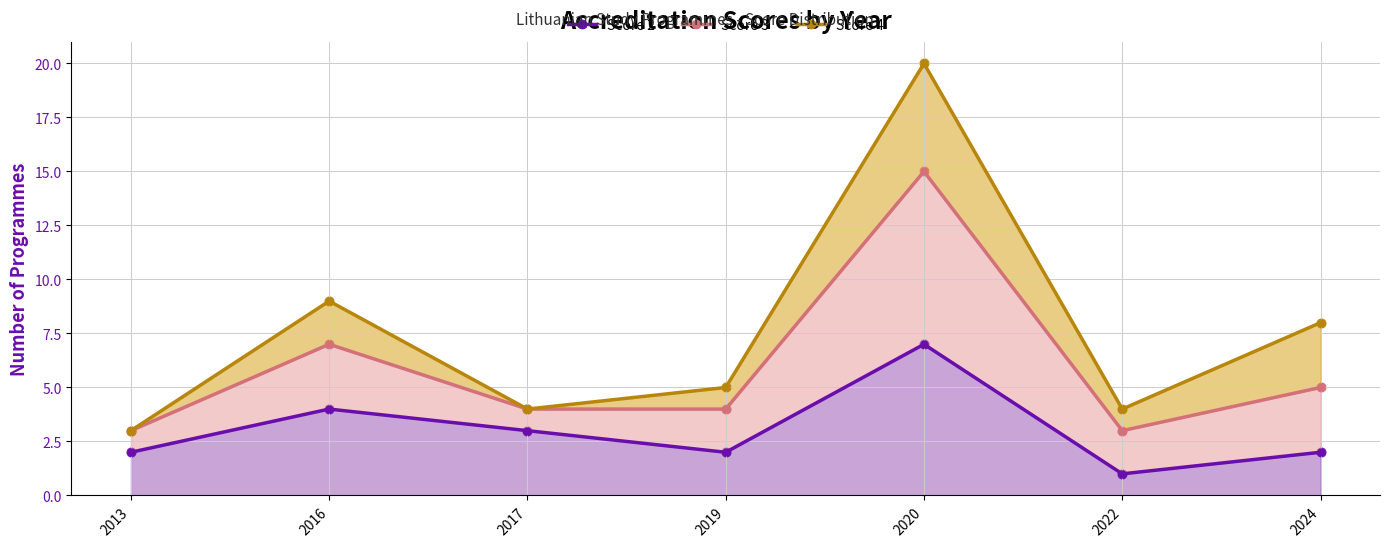

At which category is the sum across all series the highest?

2020